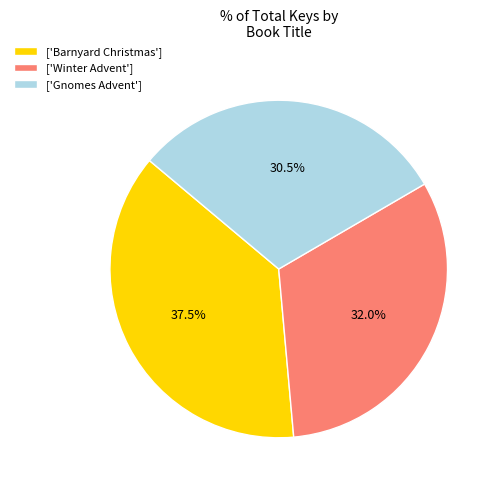

Does ['Barnyard Christmas'] account for over 50% of the chart?

No